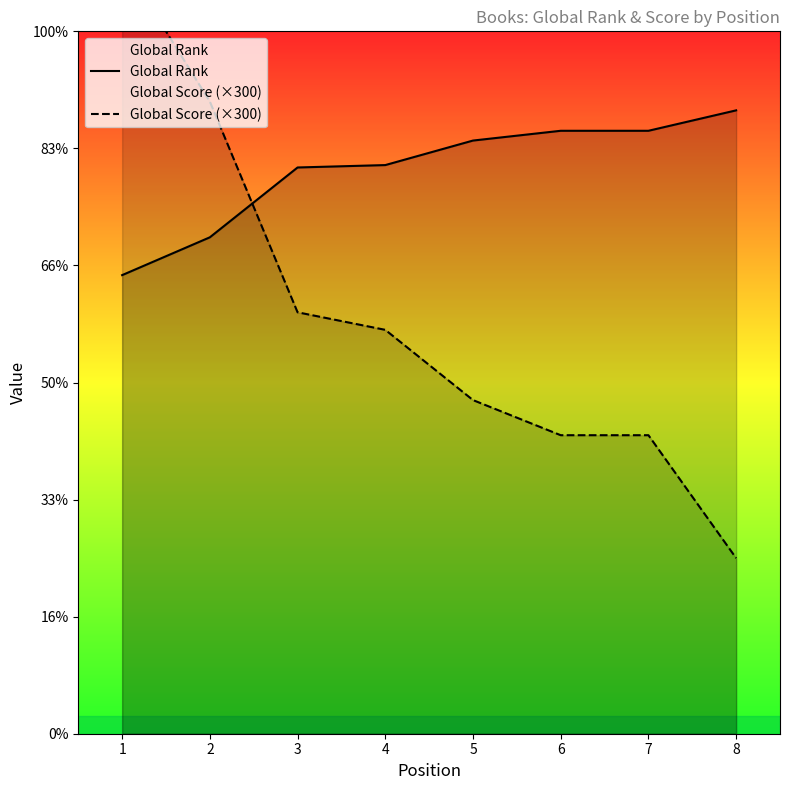

True or false: Global Rank has more than 1 interior local peaks.

False